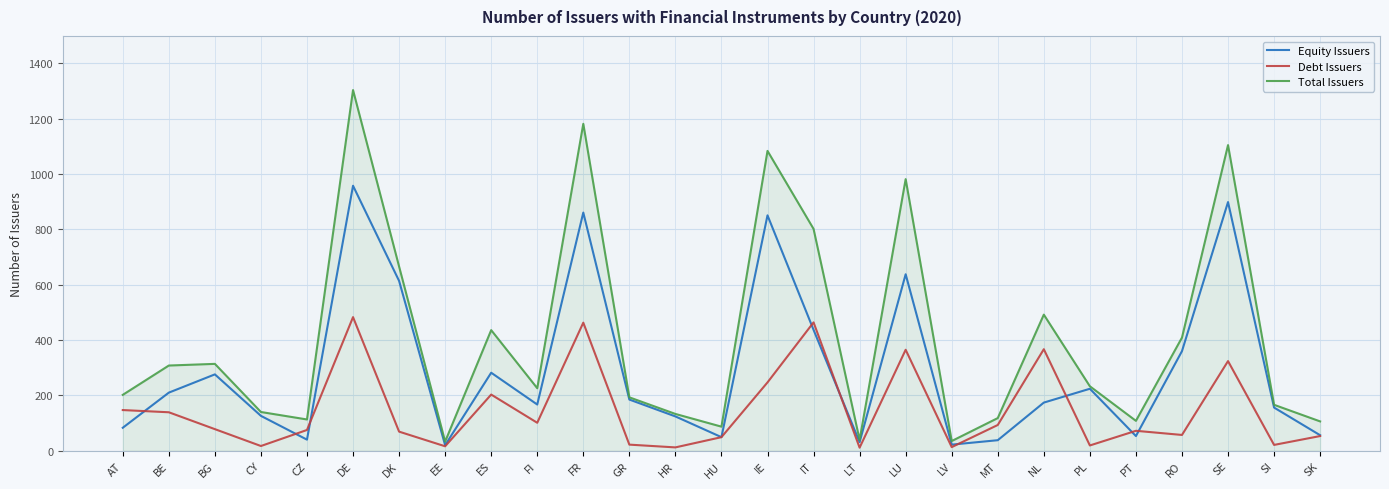

Which series changed the most between EE and RO?

Total Issuers